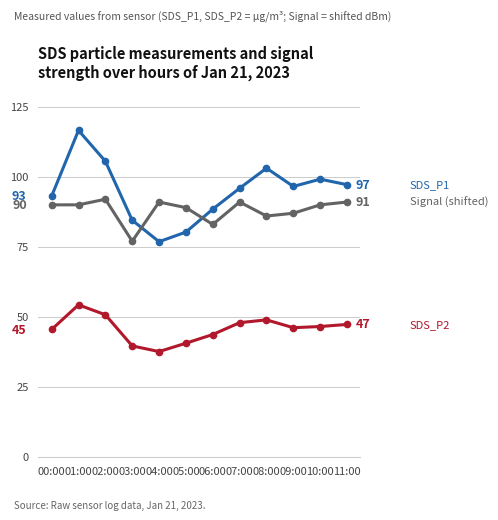

What is the difference between the highest and lowest values at 11:00?

49.9